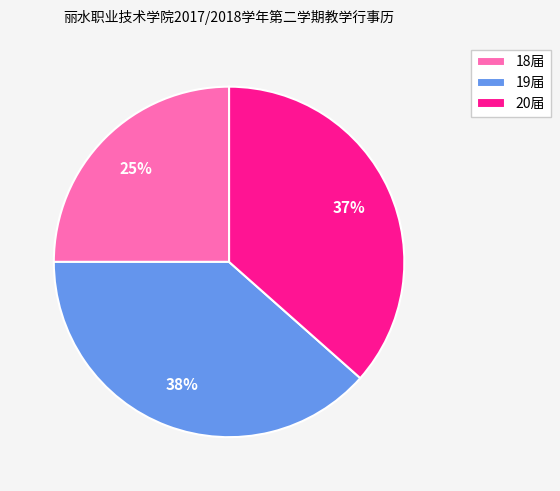

Is there any slice that represents more than half of the pie?

No